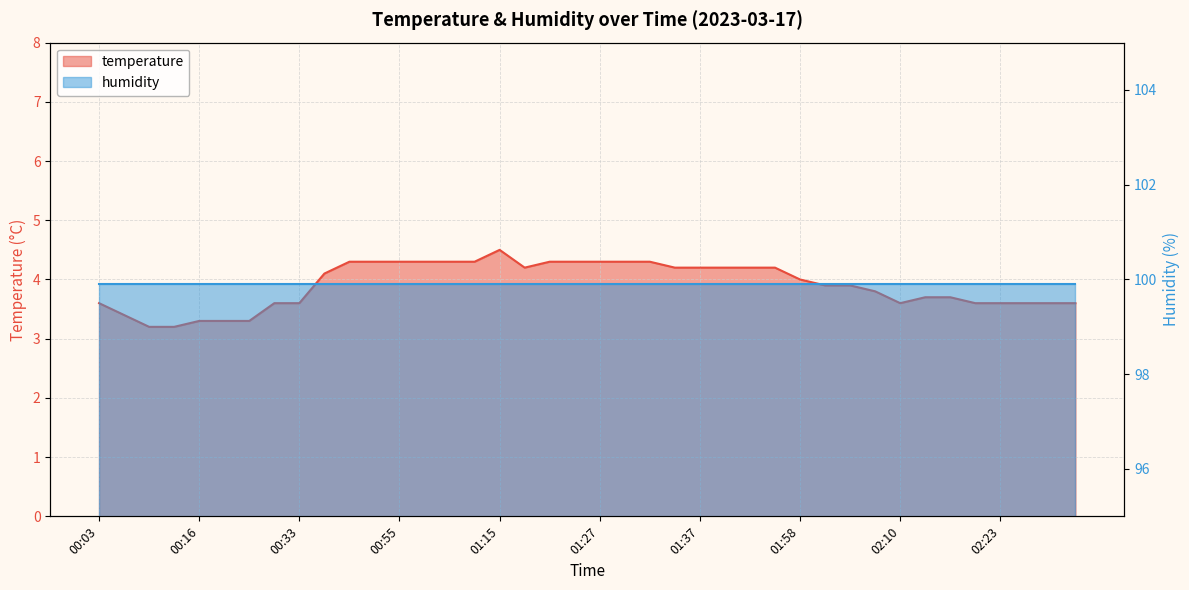

What is the label of the 8th point from the left?

00:31